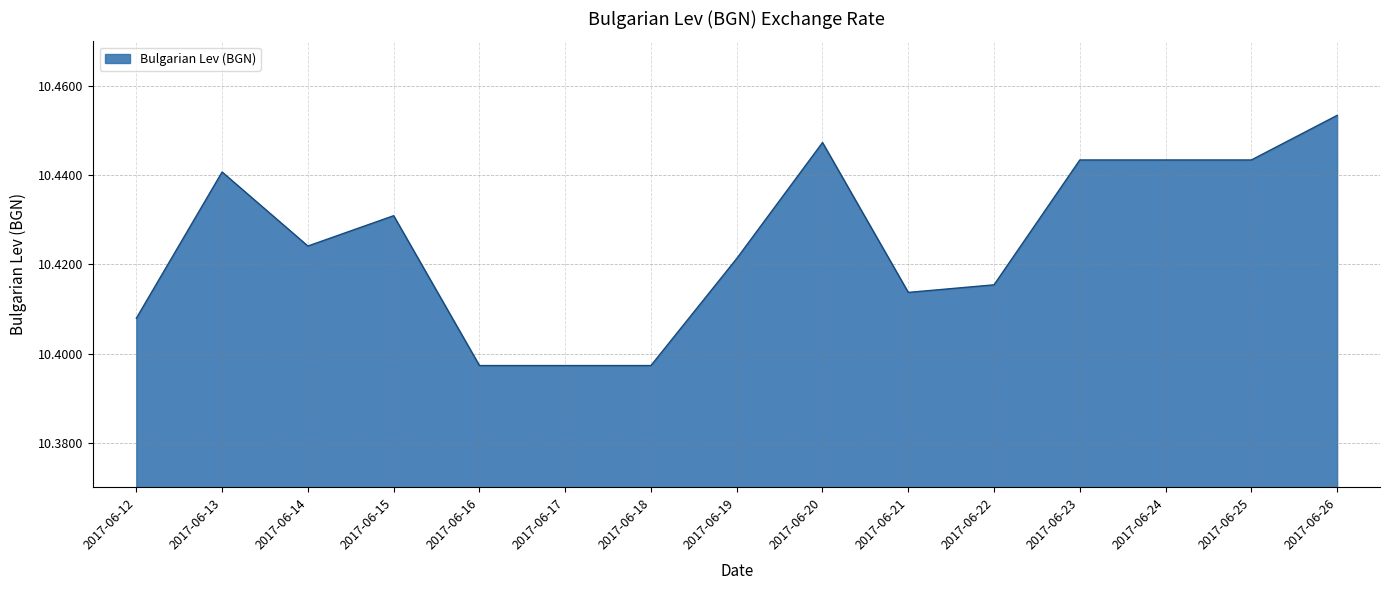

Which label corresponds to the largest value in the chart?

2017-06-26